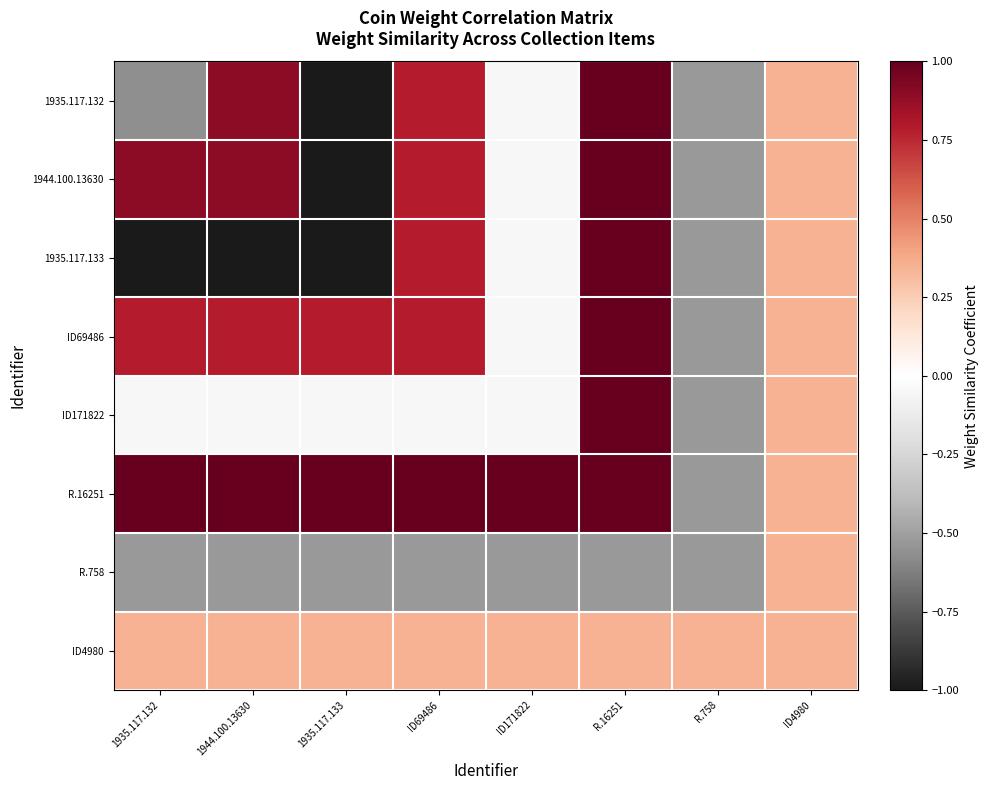

At how many categories does at least one series exceed 0?

8